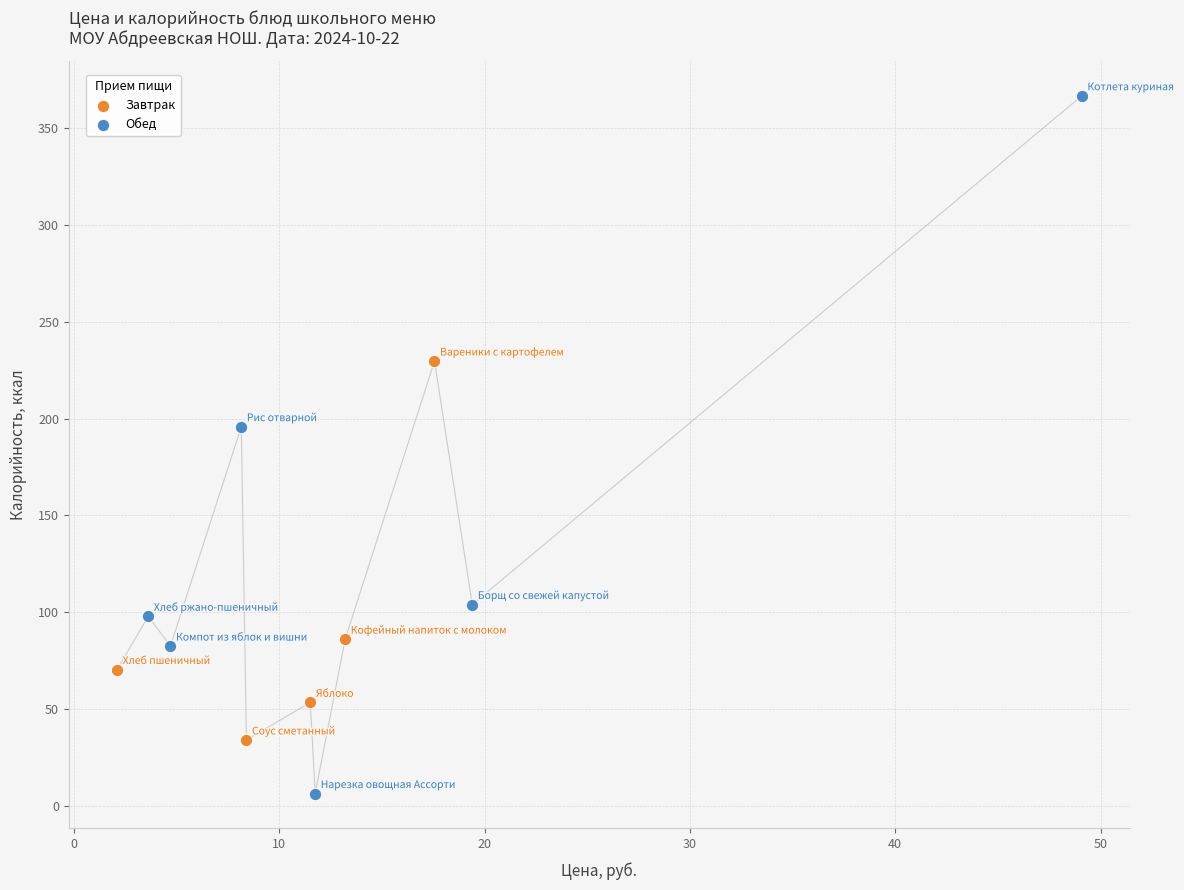

Which series contains the lowest Y value?

Обед